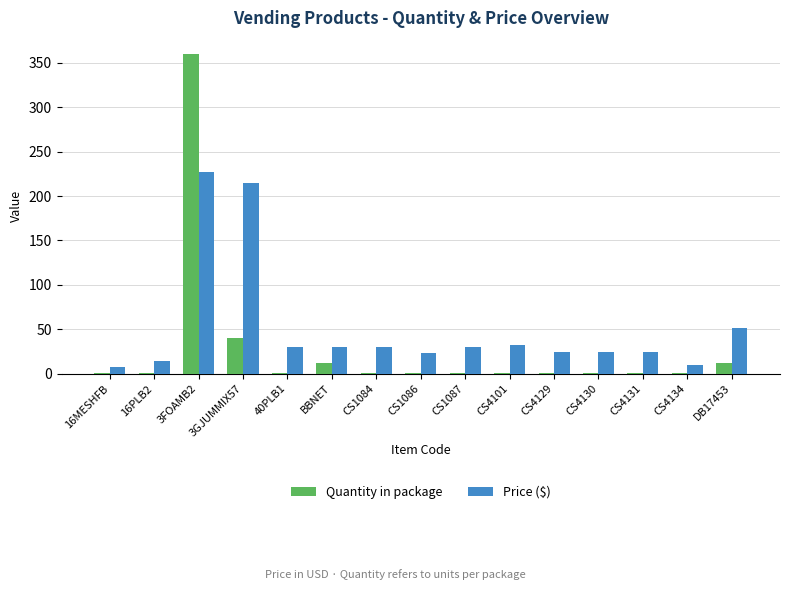

What is the greatest value displayed?

360.0